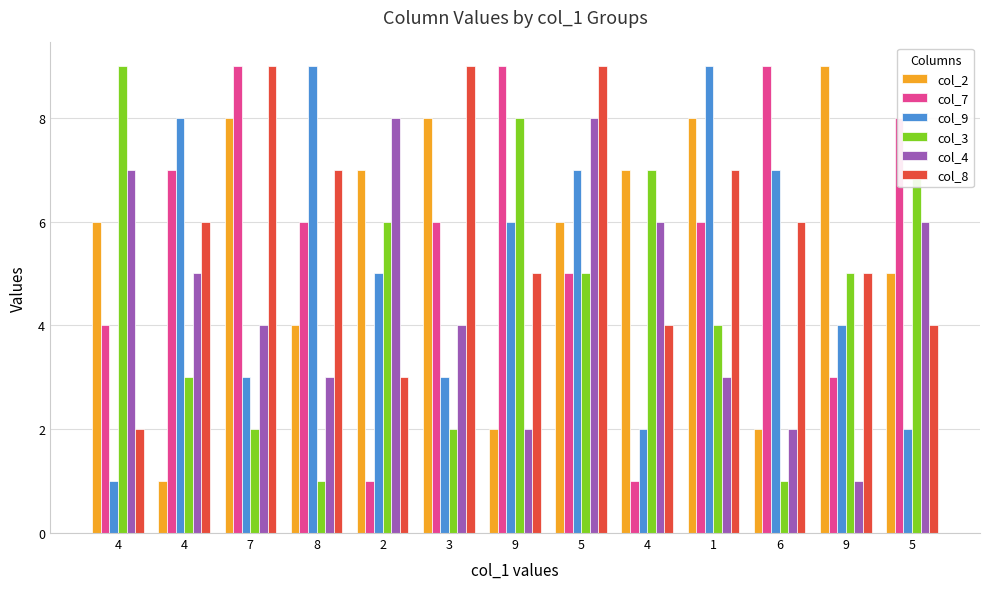

How many data points does each series have?

13